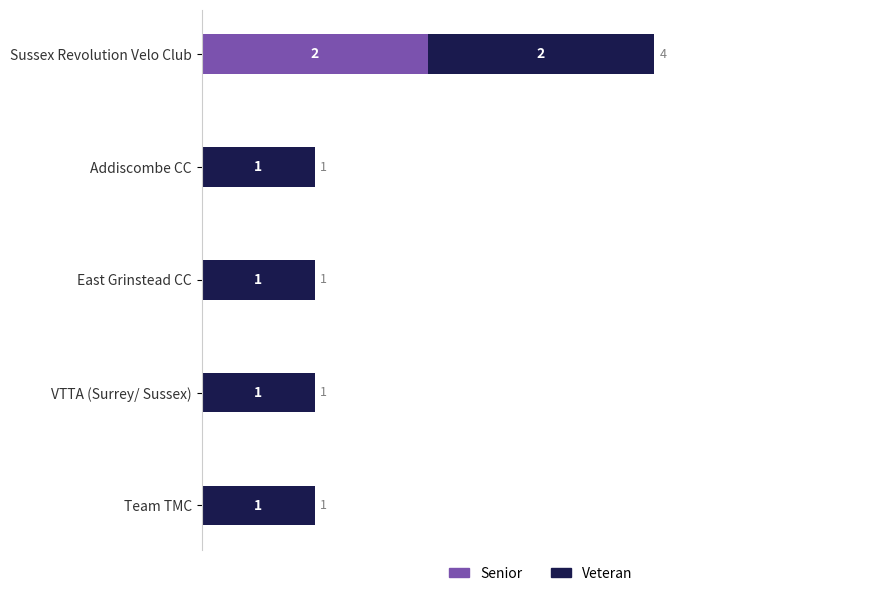

At which category is the sum across all series the highest?

Sussex Revolution Velo Club